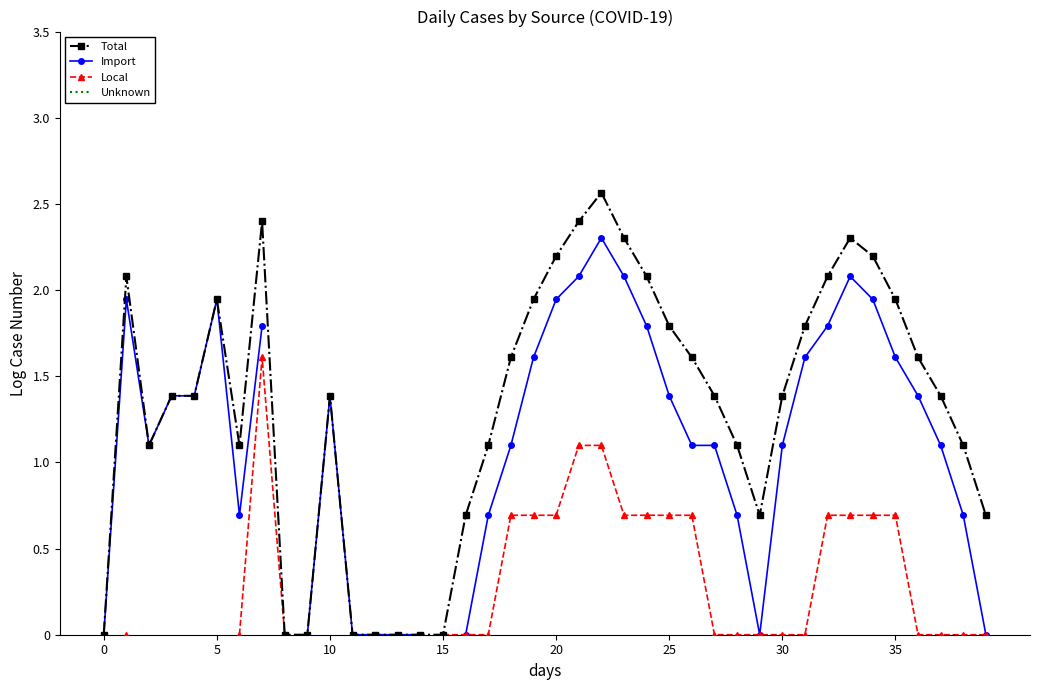

True or false: Total and Unknown cross at least once.

False